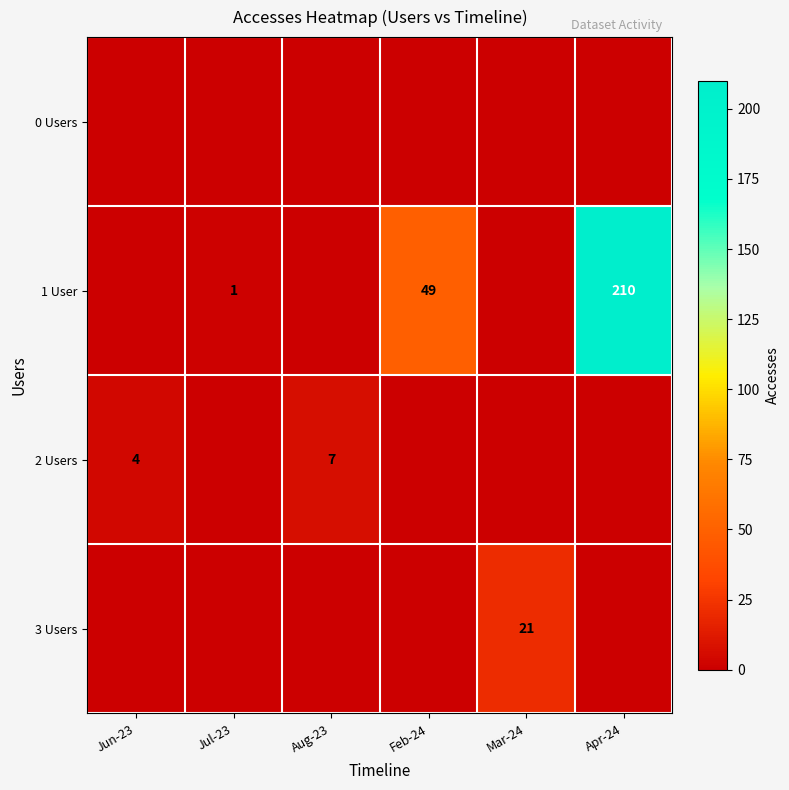

Is it true that 1 User equals 1 at Jul-23?

True